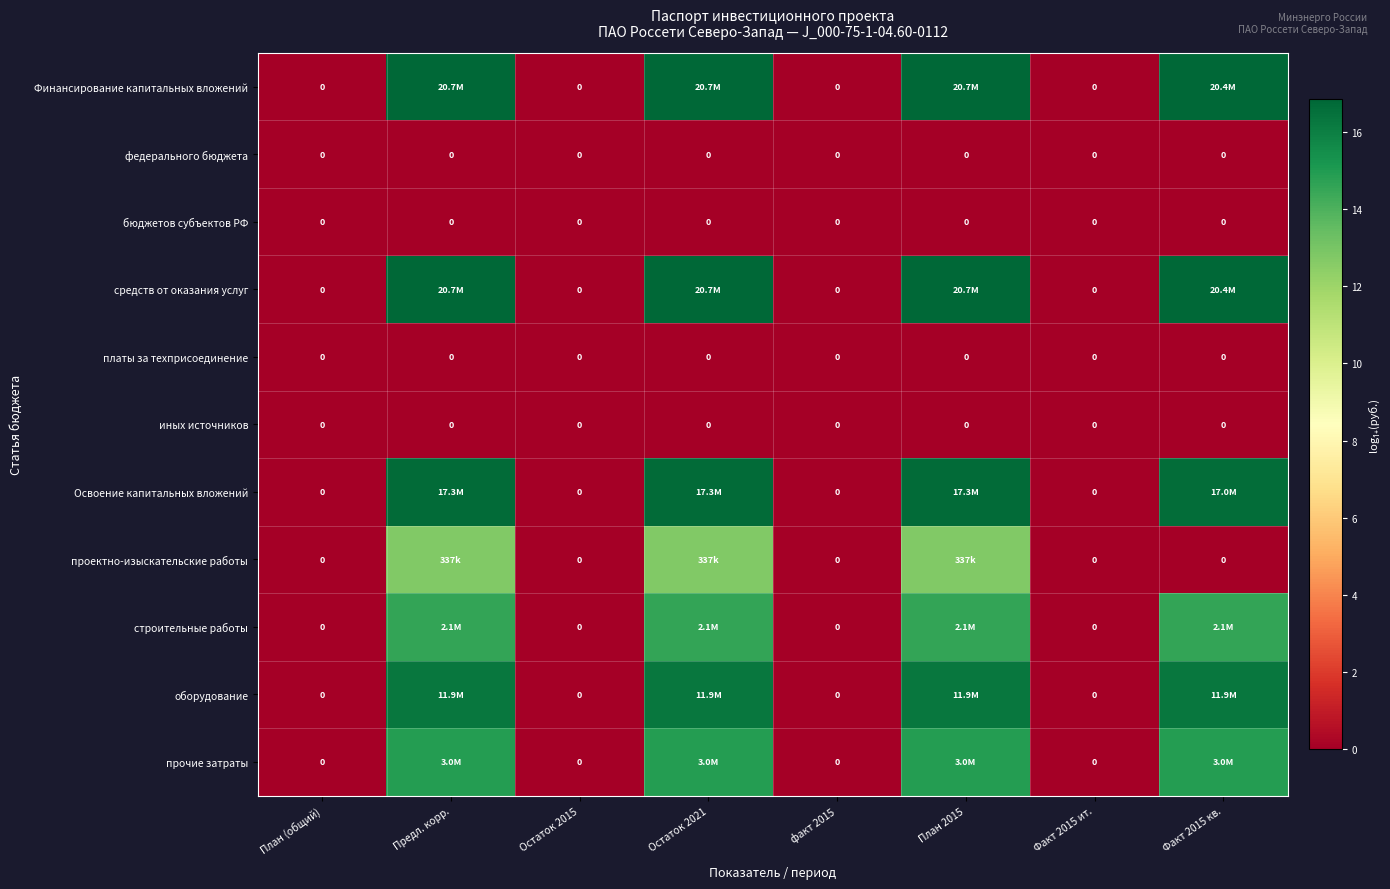

Which series changed the most between Остаток 2015 and Факт 2015 ит.?

Финансирование капитальных вложений